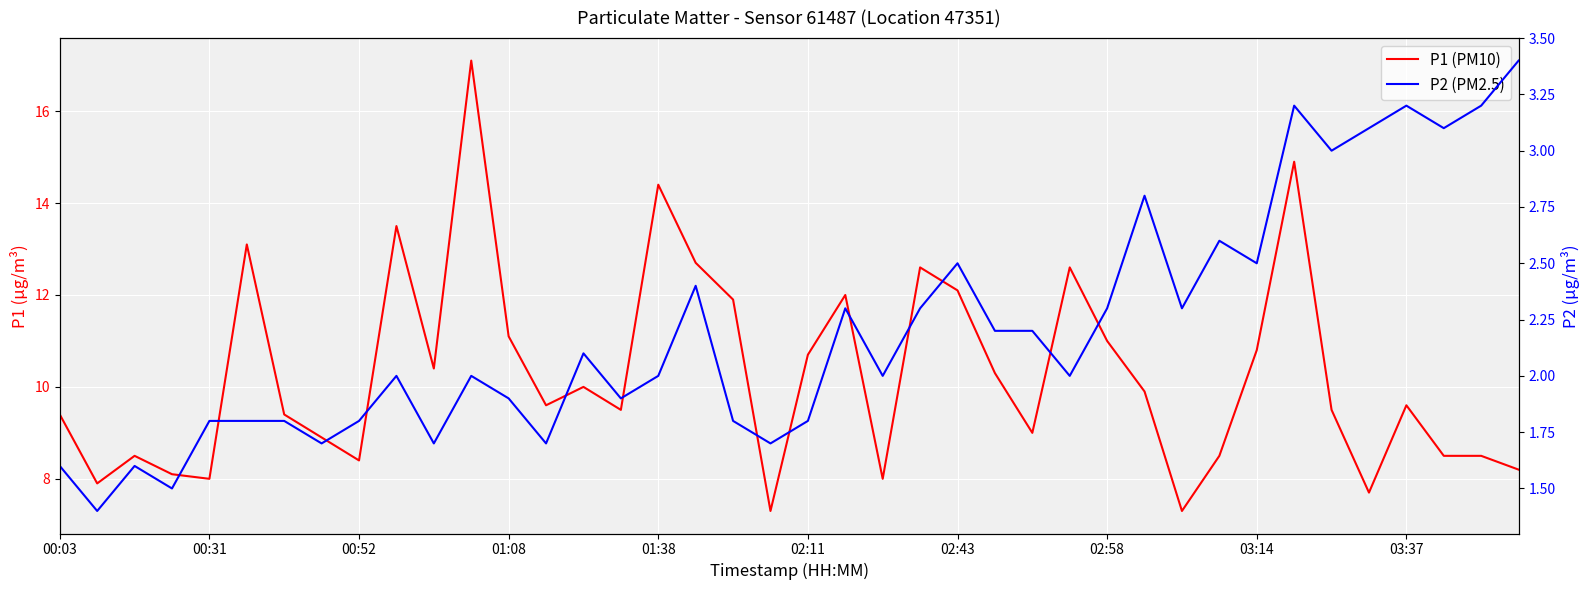

The value of P2 (PM2.5) at 15 is 3.2. True or false?

False